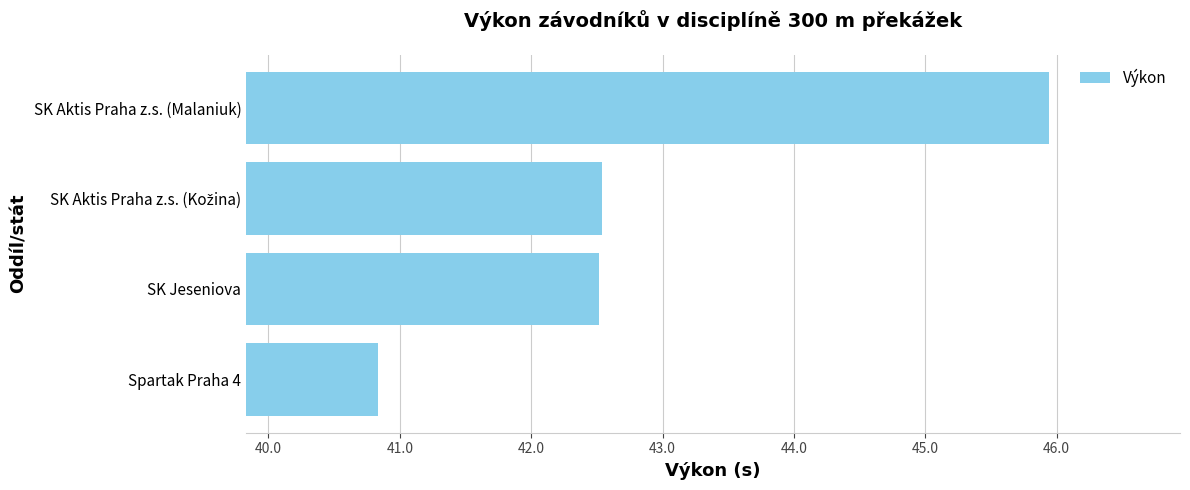

What is the change in value from SK Jeseniova to SK Aktis Praha z.s. (Malaniuk)?

+3.4